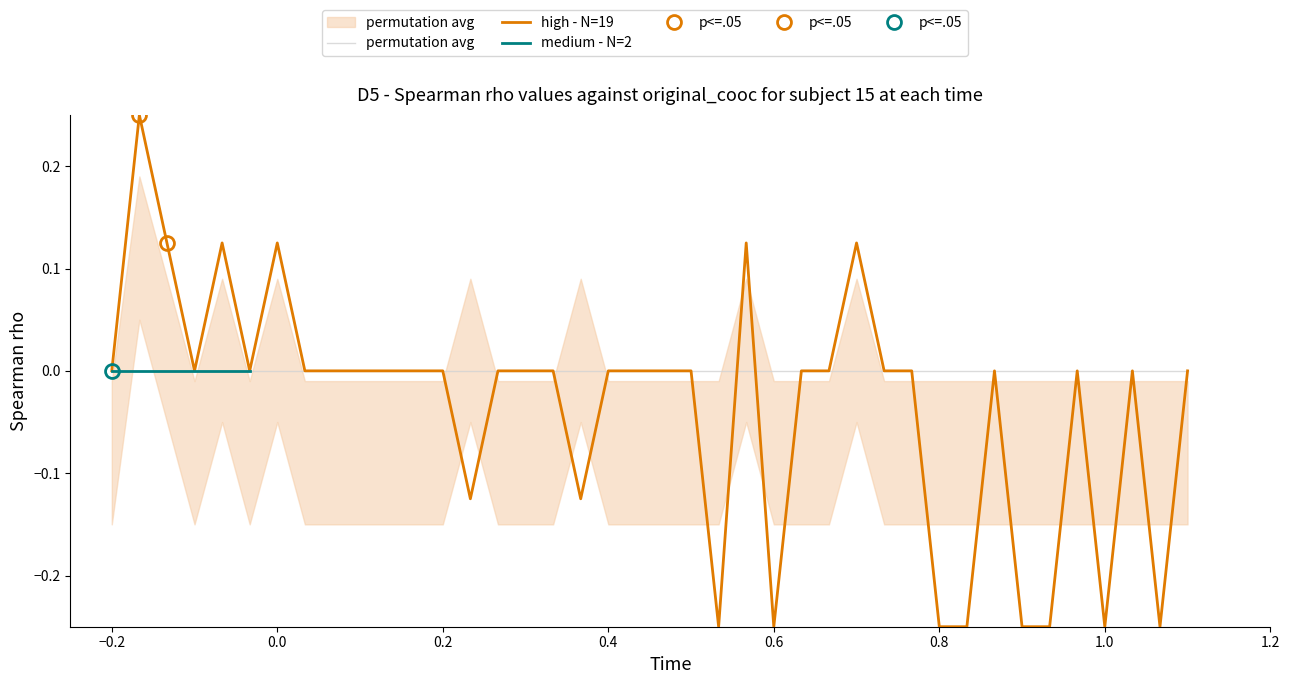

True or false: there are more than 0 points higher than both neighbors.

True